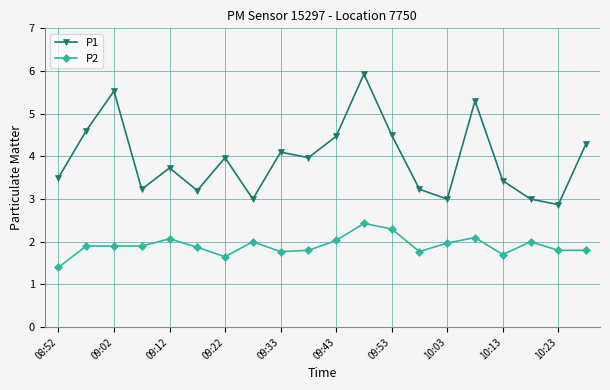

True or false: P1 and P2 cross at least once.

False